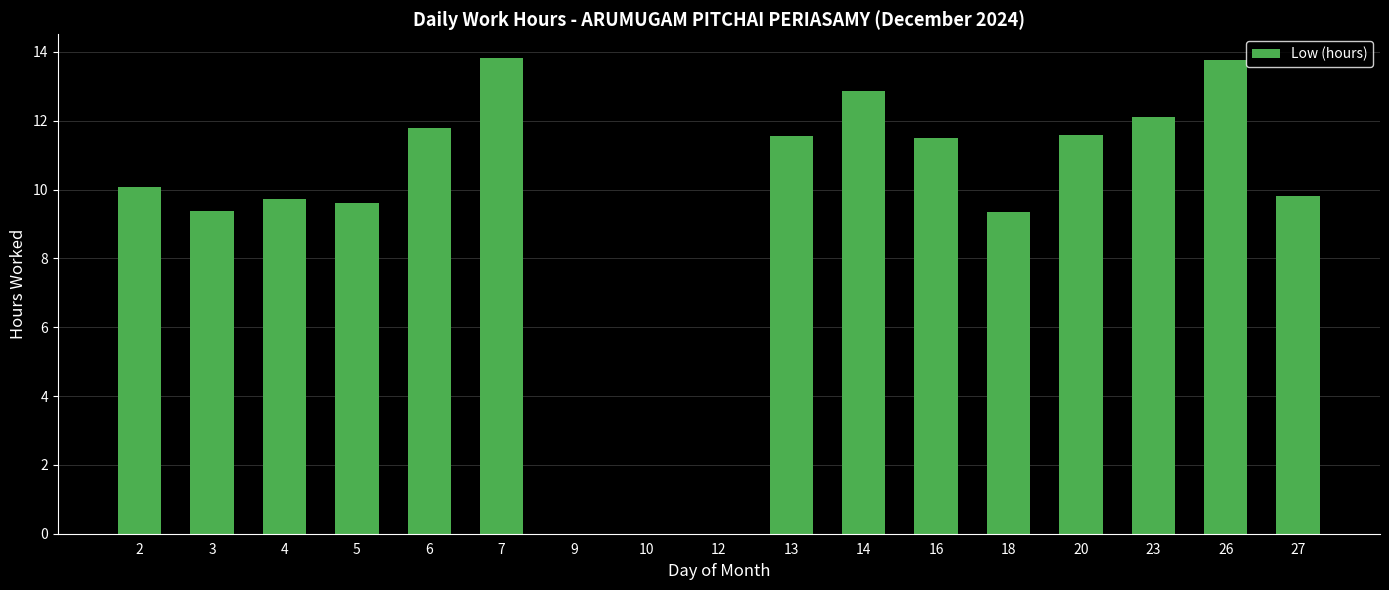

Are the bars horizontal?

No